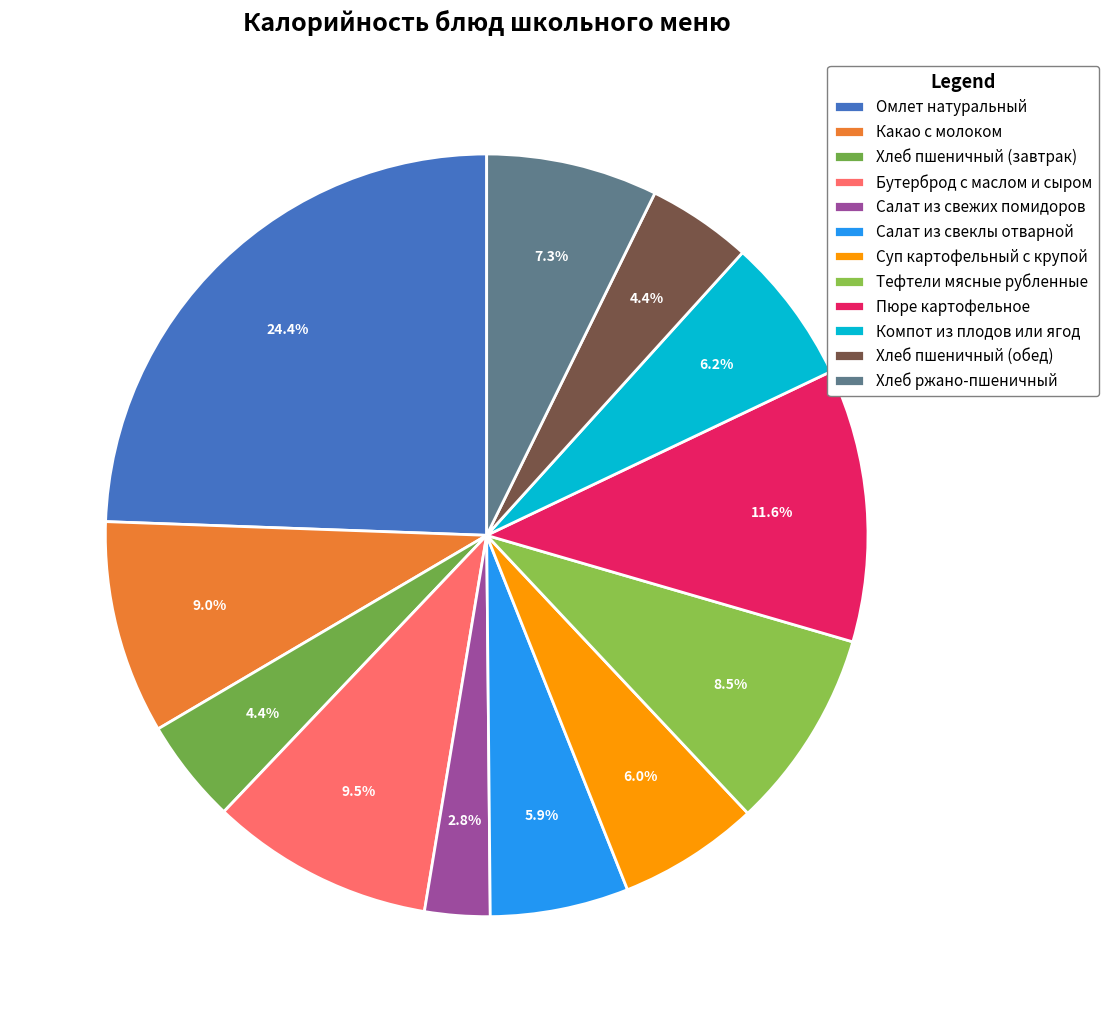

Is it true that Суп картофельный с крупой is 6% of the pie?

True